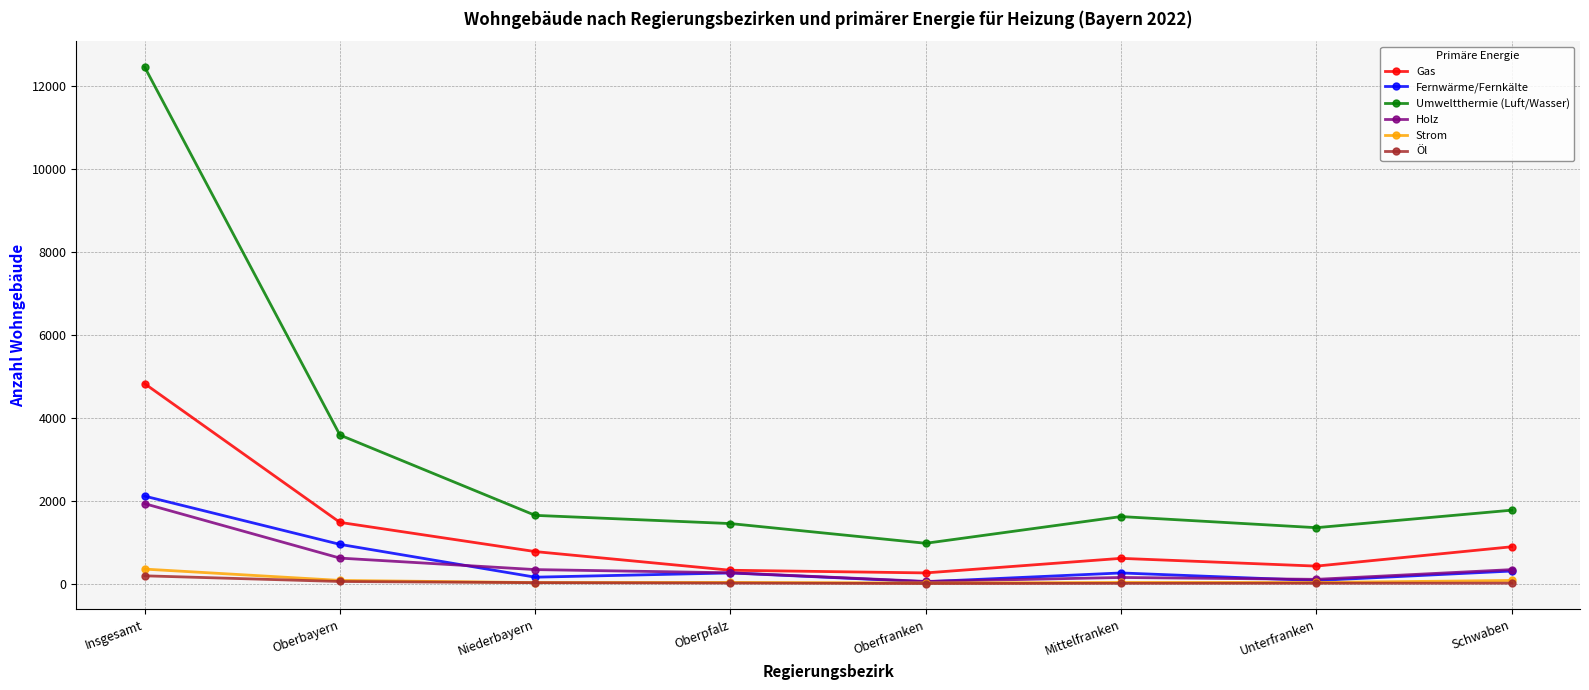

True or false: Strom and Umweltthermie (Luft/Wasser) intersect in this chart.

False